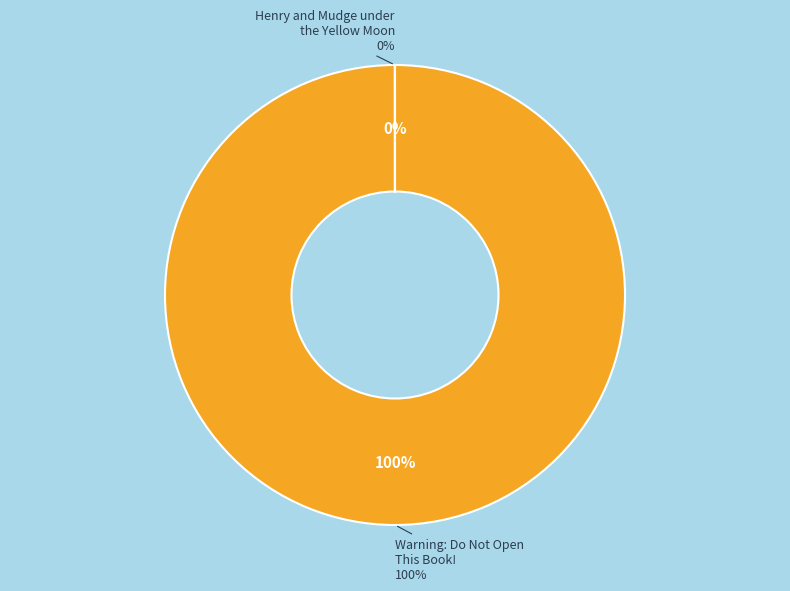

To the nearest percent, what is the average slice percentage?

50%